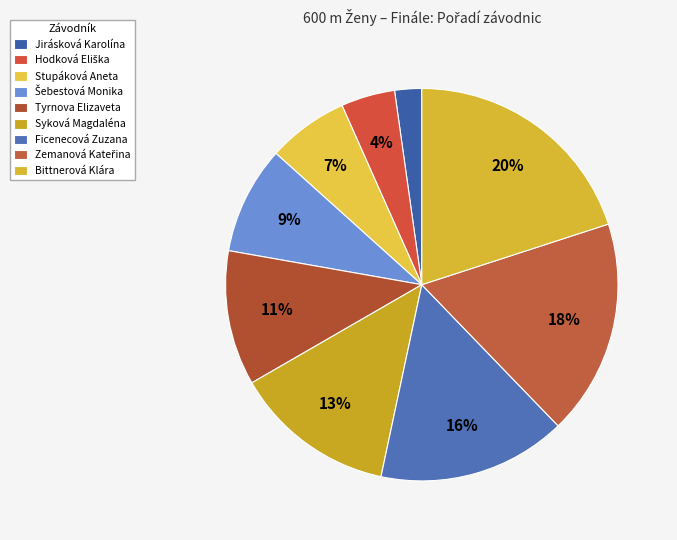

To the nearest percent, what portion does Hodková Eliška represent?

4%